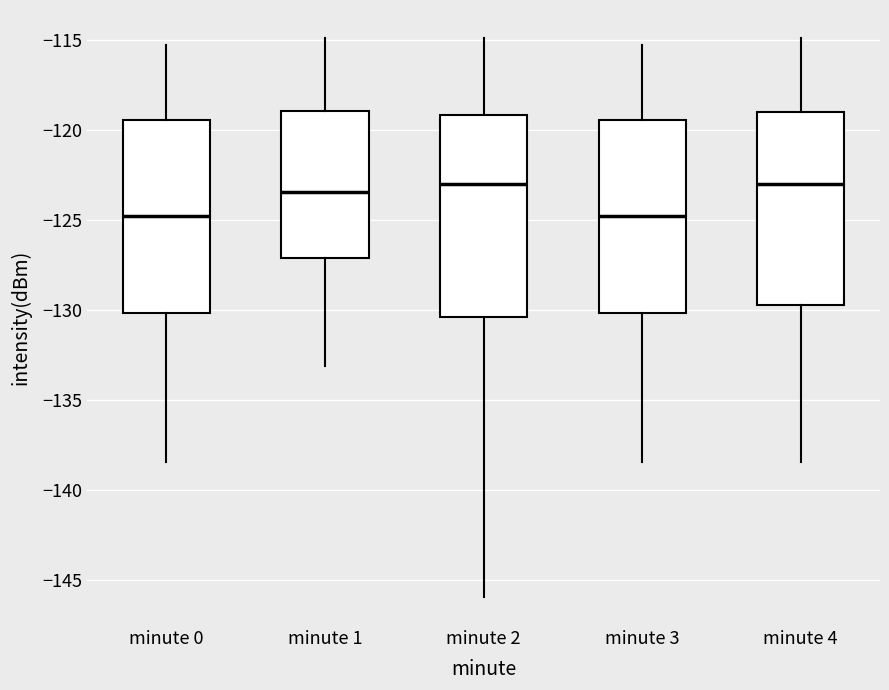

Reading left to right, transcribe this box plot: for each box, give where its median line is, the range the box spans, and where its two whiskers end, as read against the y-axis. The values are not printed on the chart, so give them approximately, as read against the axis.

minute 0: median -124.5, box -130.0 to -119.5, whiskers -138.5 to -115.5
minute 1: median -123.5, box -127.0 to -119.0, whiskers -133.0 to -115.0
minute 2: median -123.0, box -130.5 to -119.0, whiskers -146.0 to -115.0
minute 3: median -124.5, box -130.0 to -119.5, whiskers -138.5 to -115.5
minute 4: median -123.0, box -129.5 to -119.0, whiskers -138.5 to -115.0